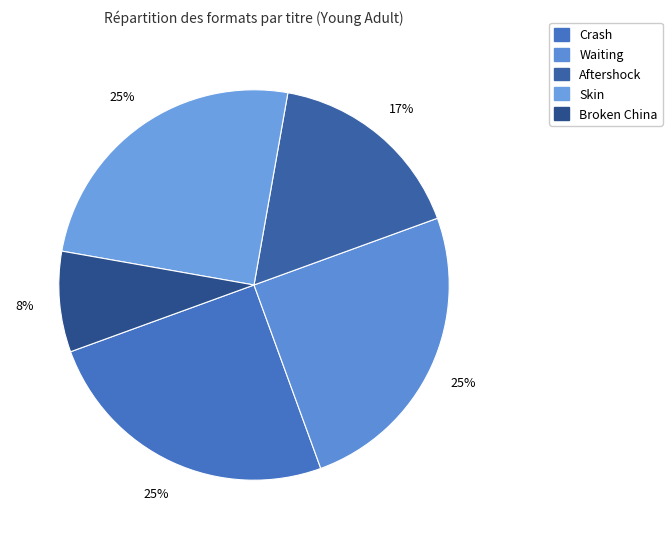

Count the number of slices in the pie.

5